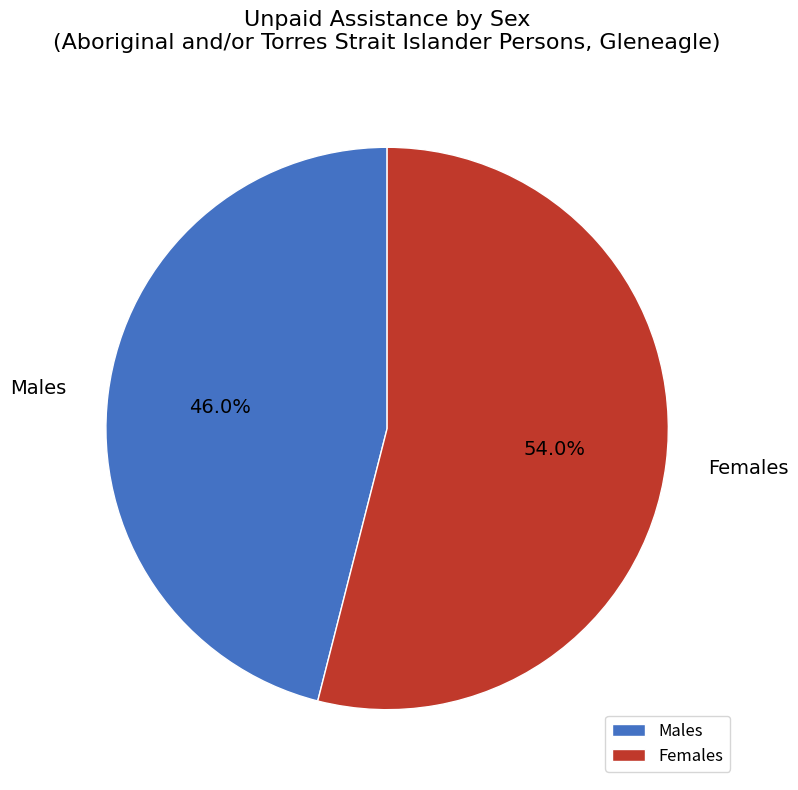

Which category has the smallest portion of the pie?

Males